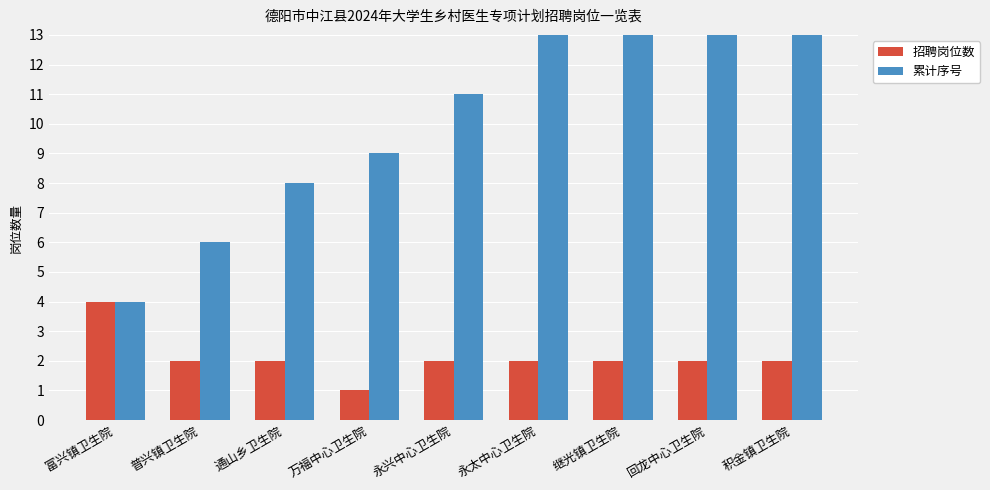

What are all the series names shown in the legend?

招聘岗位数, 累计序号